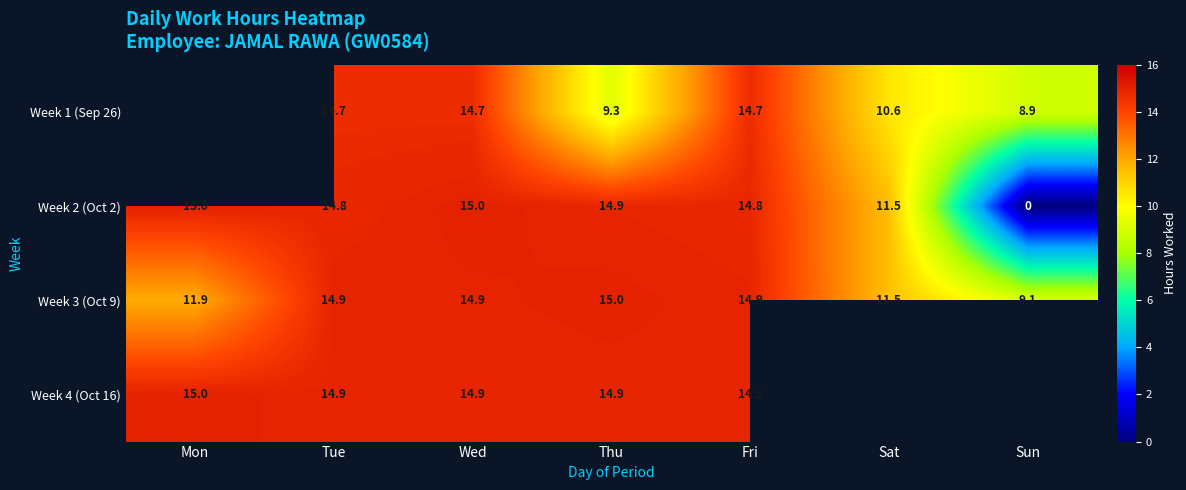

Where is Week 3 (Oct 9) nearest to the value 12?

Mon